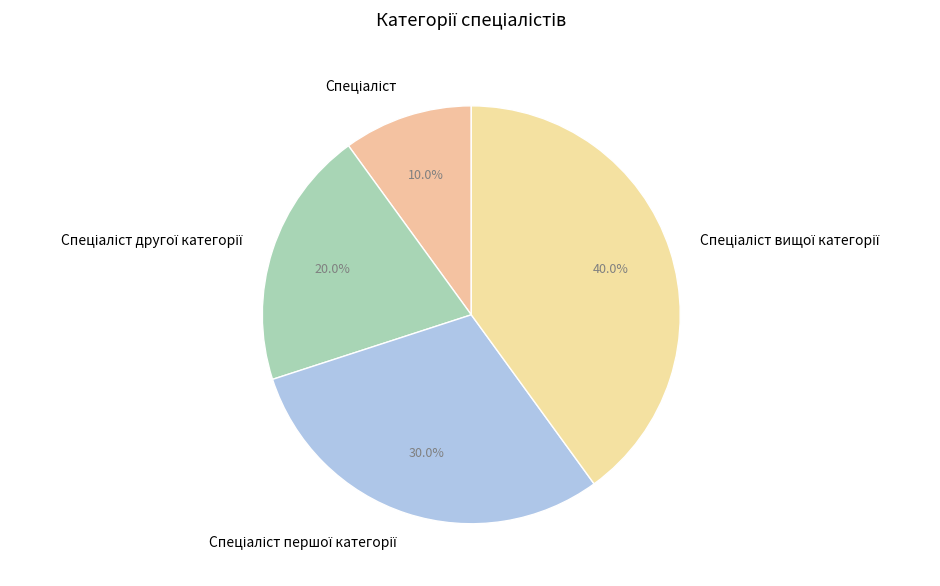

Is there any slice that represents more than half of the pie?

No